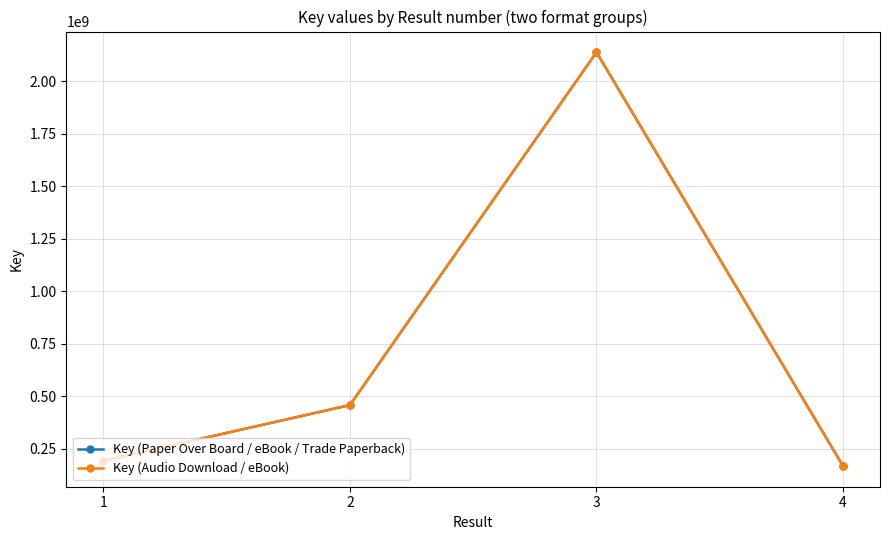

The value of Key (Paper Over Board / eBook / Trade Paperback) at 1 is 192615459. True or false?

True